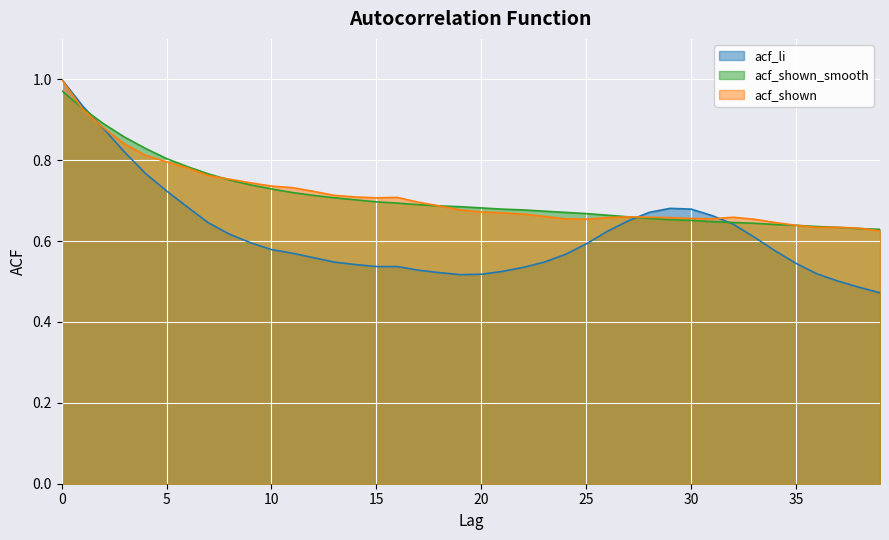

Reading left to right, extract all data points from this chart.

acf_li: 1.0	0.9	0.9	0.8	0.8	0.7	0.7	0.6	0.6	0.6	0.6	0.6	0.6	0.5	0.5	0.5	0.5	0.5	0.5	0.5	0.5	0.5	0.5	0.5	0.6	0.6	0.6	0.7	0.7	0.7	0.7	0.7	0.6	0.6	0.6	0.5	0.5	0.5	0.5	0.5
acf_shown_smooth: 1.0	0.9	0.9	0.9	0.8	0.8	0.8	0.8	0.8	0.7	0.7	0.7	0.7	0.7	0.7	0.7	0.7	0.7	0.7	0.7	0.7	0.7	0.7	0.7	0.7	0.7	0.7	0.7	0.7	0.7	0.7	0.6	0.6	0.6	0.6	0.6	0.6	0.6	0.6	0.6
acf_shown: 1.0	0.9	0.9	0.8	0.8	0.8	0.8	0.8	0.8	0.7	0.7	0.7	0.7	0.7	0.7	0.7	0.7	0.7	0.7	0.7	0.7	0.7	0.7	0.7	0.7	0.7	0.7	0.7	0.7	0.7	0.7	0.7	0.7	0.7	0.6	0.6	0.6	0.6	0.6	0.6